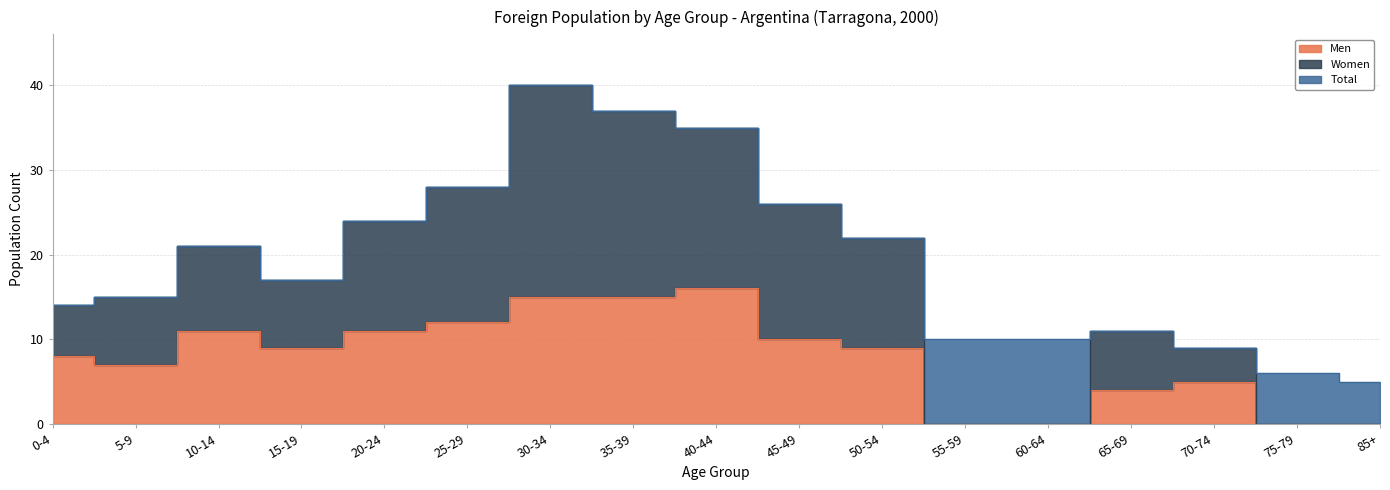

Which series has the largest total across all categories?

Total